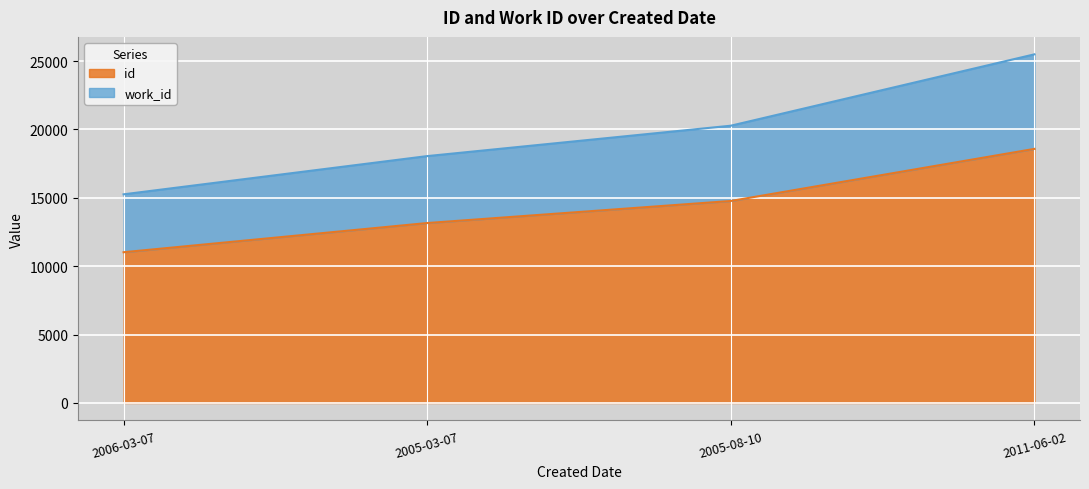

What is the label of the 4th point from the right?

2006-03-07